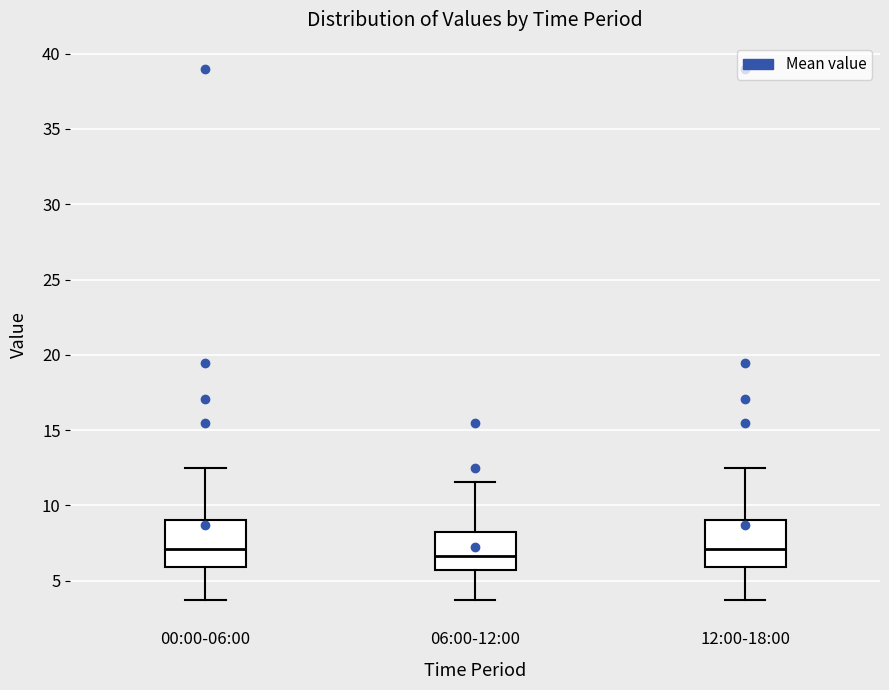

Where does the lower whisker of the box for 00:00-06:00 end on the y-axis? The values are not printed on the chart, so give them approximately, as read against the axis.

3.5